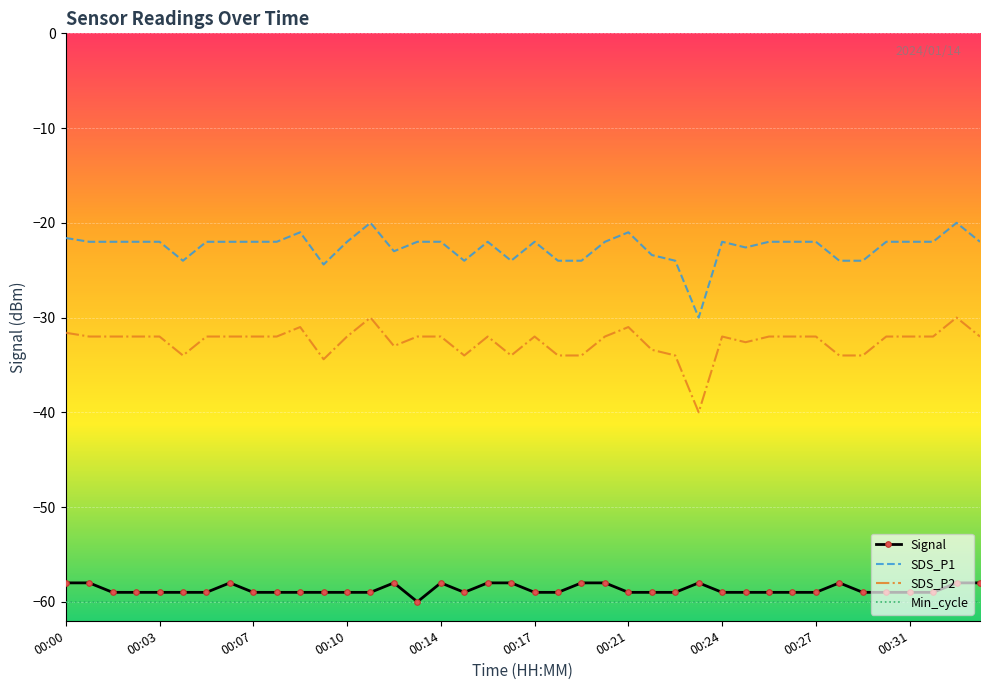

True or false: SDS_P2 and Min_cycle intersect in this chart.

False